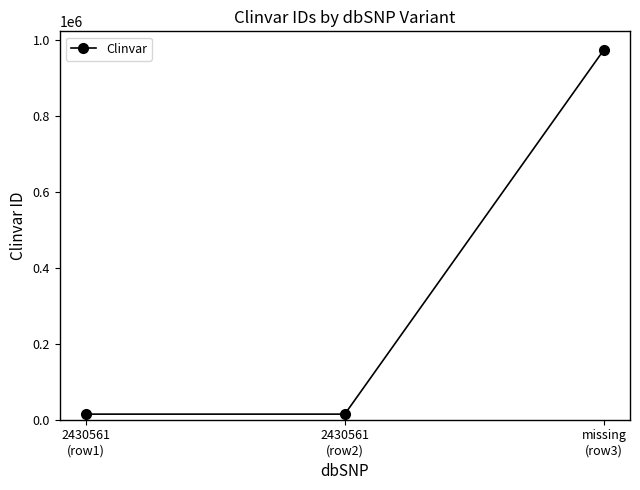

What is the difference between the maximum and minimum values?

959955